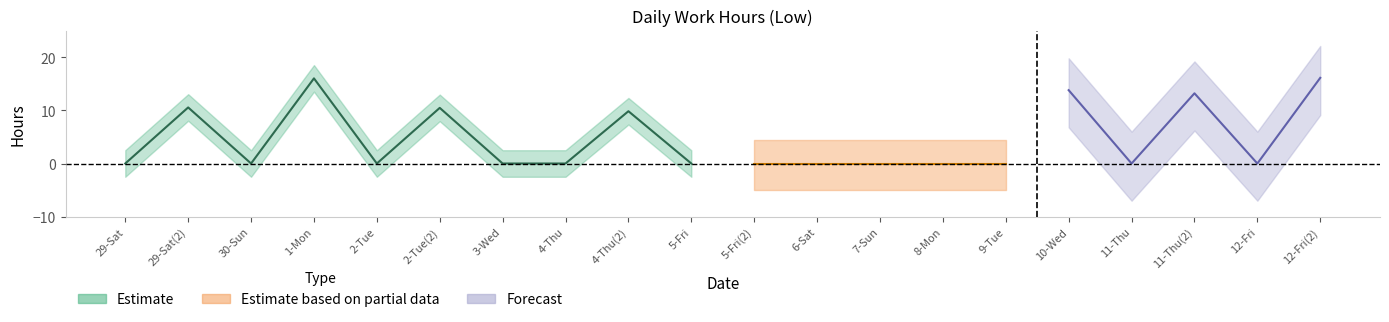

How many positive values are there?

7